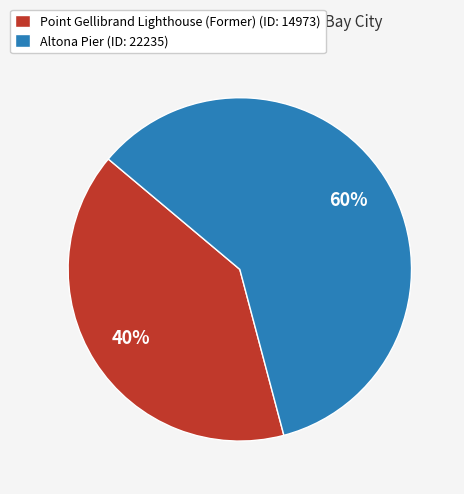

The Altona Pier slice represents 60% of the pie. True or false?

True